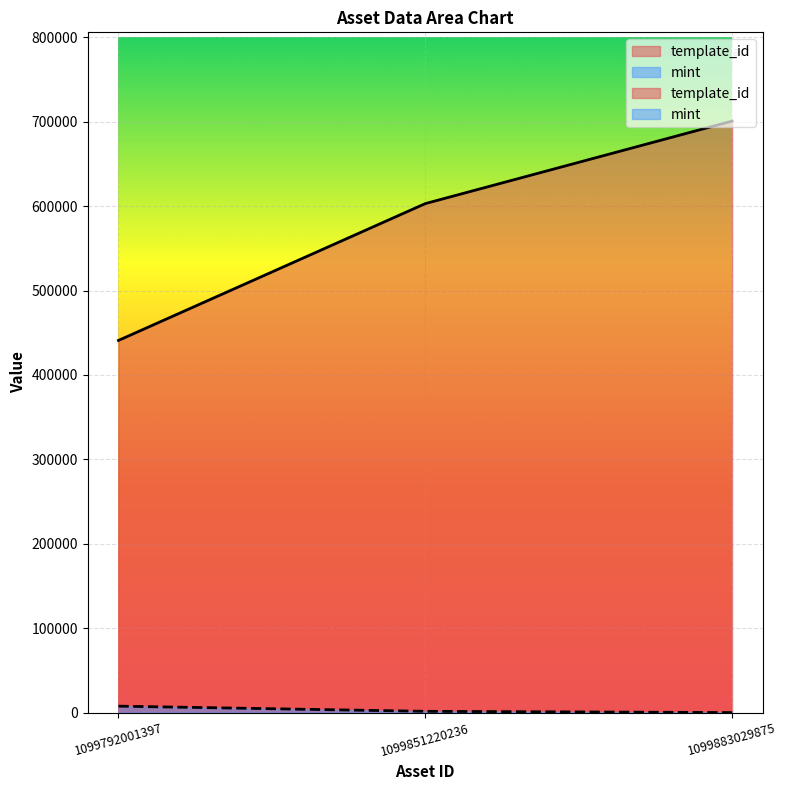

Which series changed the most between 1099792001397 and 1099883029875?

template_id